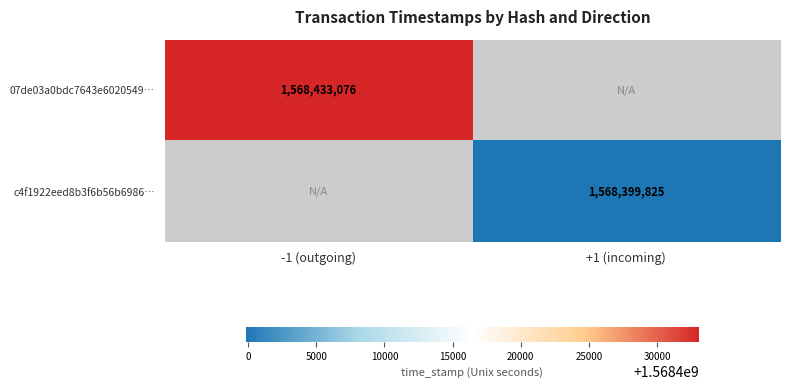

Which category has the lowest value across all series?

+1 (incoming)